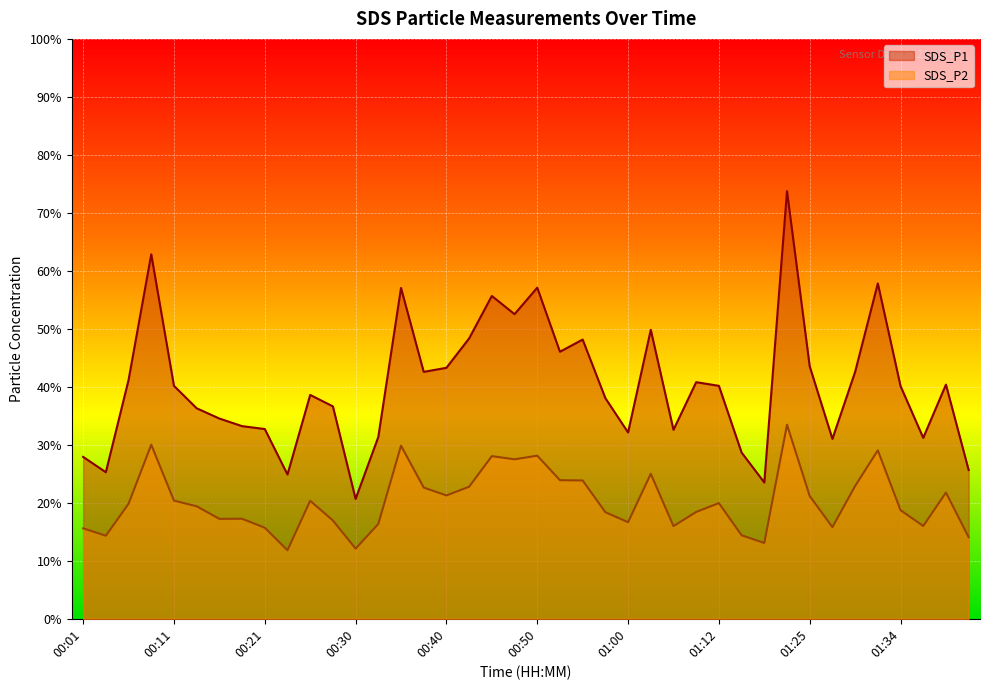

What is the highest value of the SDS_P2 series?

33.5